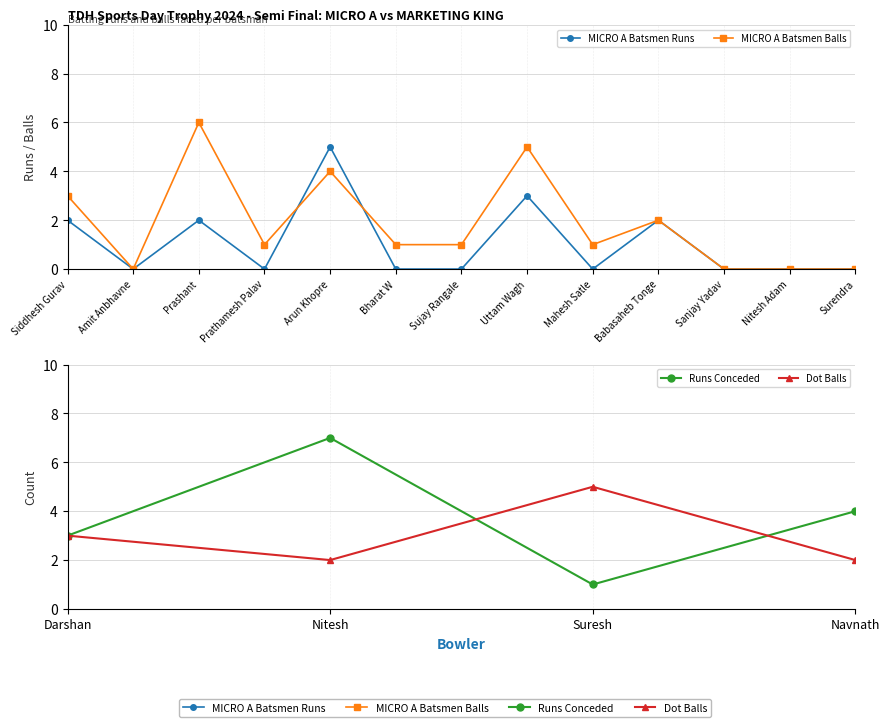

What is the label of the 7th point from the right?

Sujay Rangale